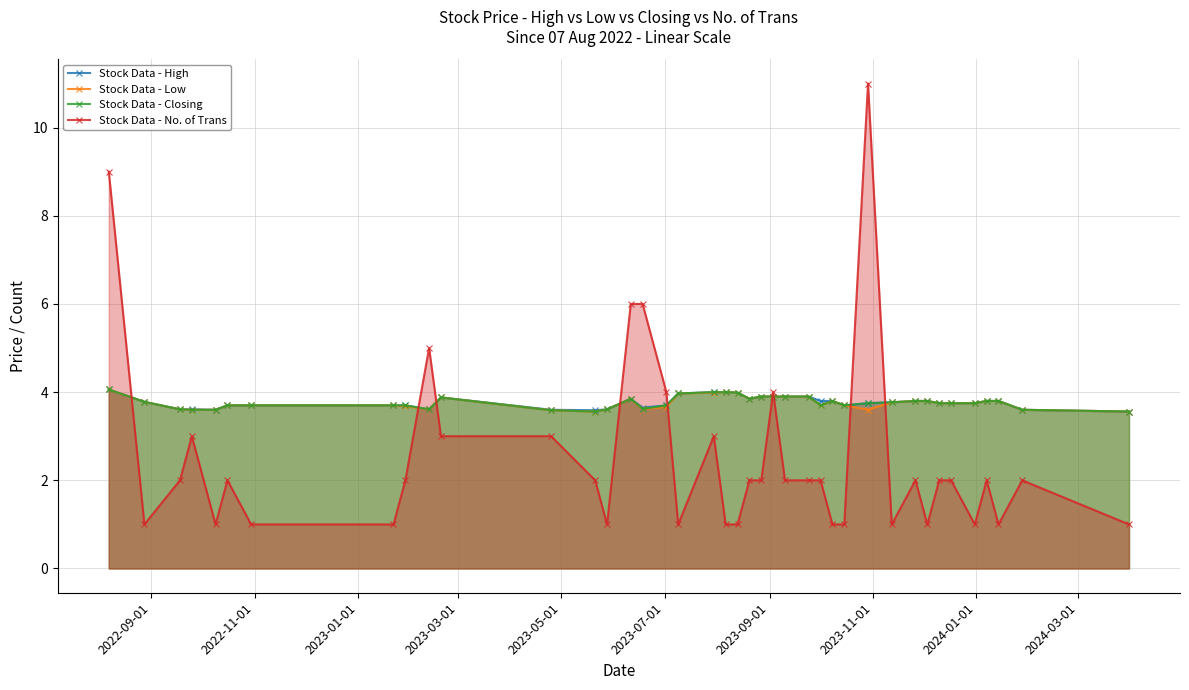

At how many categories does at least one series exceed 1?

40